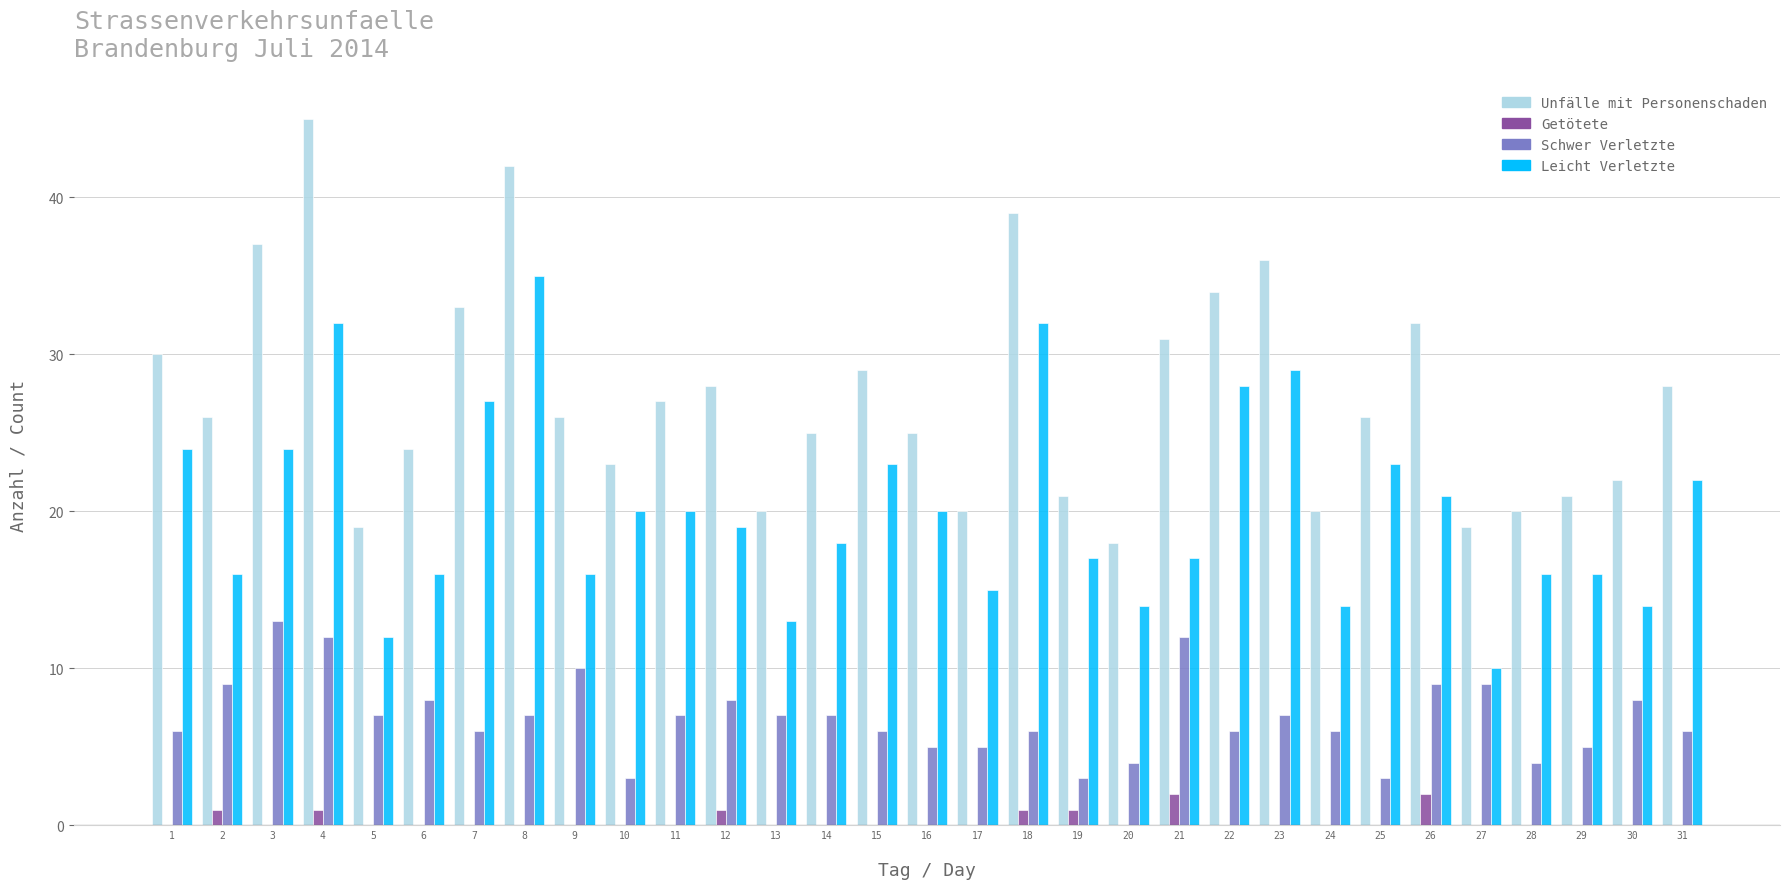

At which category is the sum across all series the highest?

4